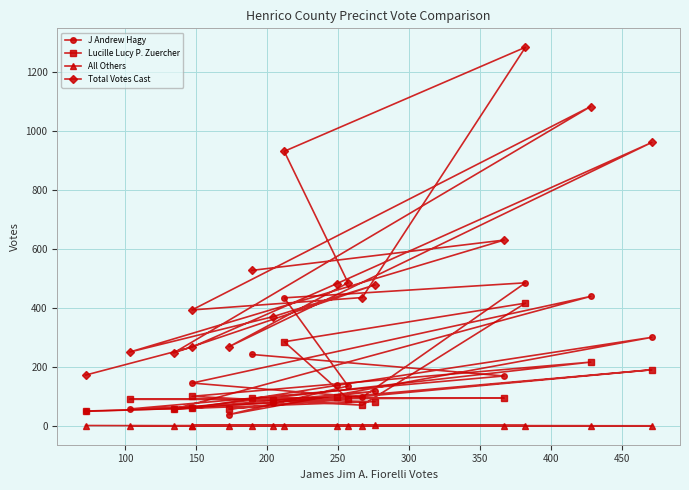

How many data points in Total Votes Cast are above 478?

8